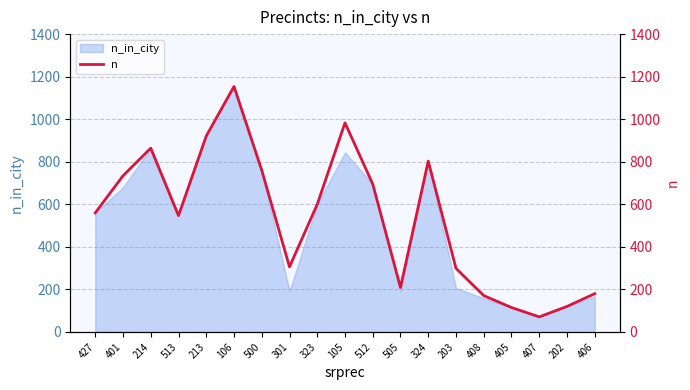

How many points are lower than both their immediate neighbors (excluding endpoints)?

4